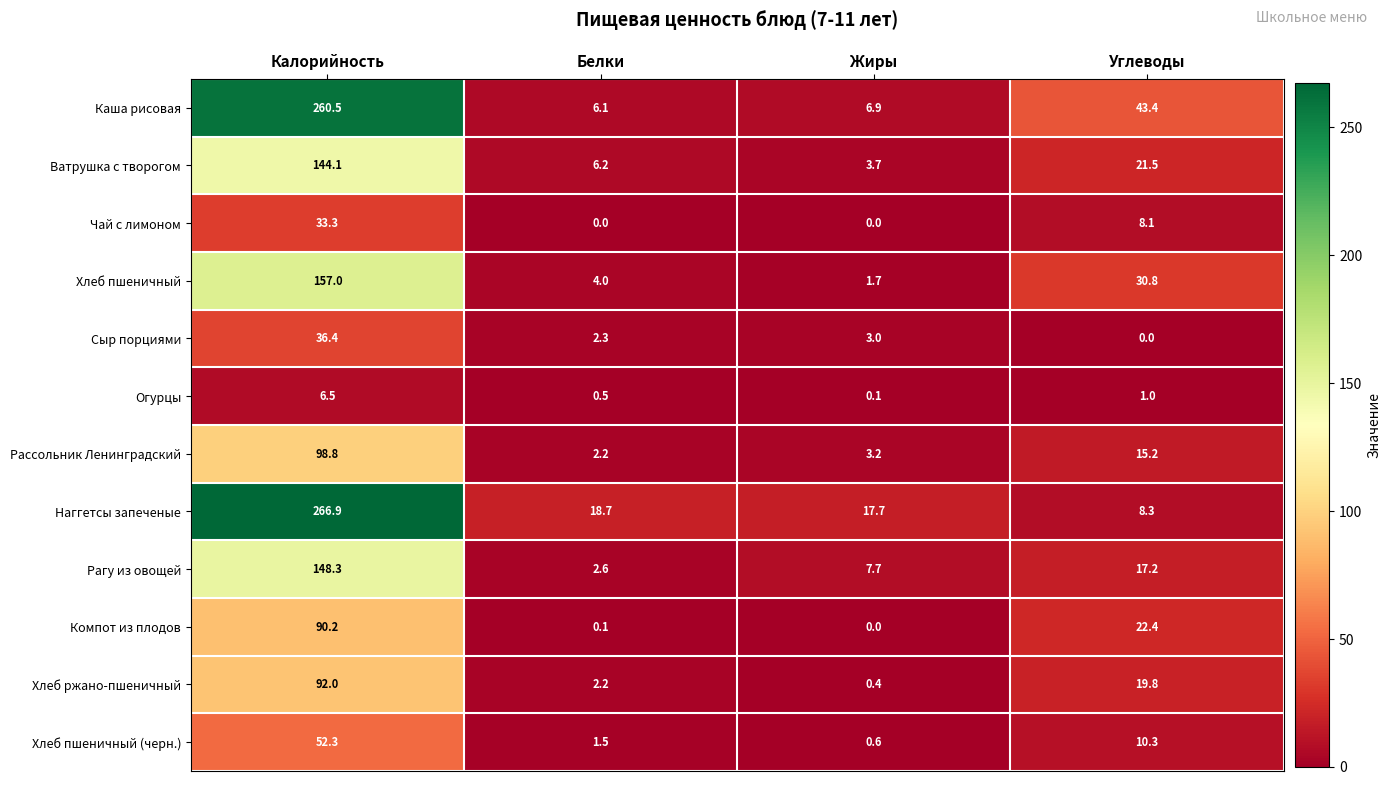

Between Калорийность and Жиры, which series saw the biggest shift?

Каша рисовая